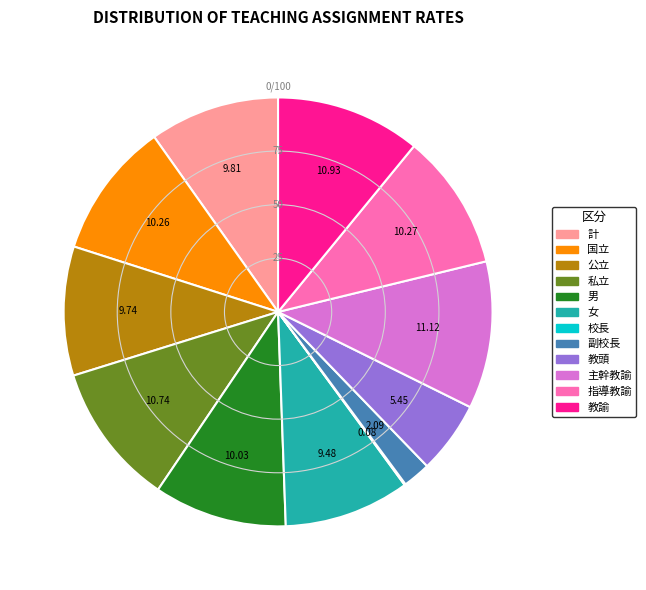

Do 教頭 and 男 together represent more than half of the pie?

No